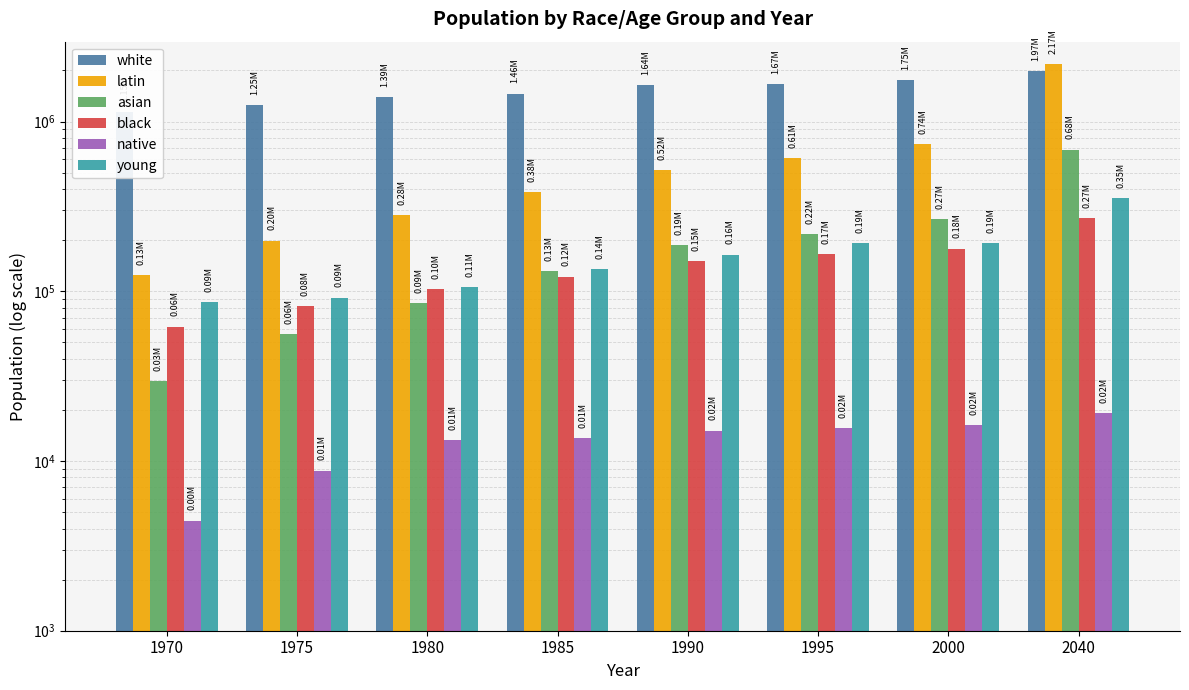

List the labels in order of native value, smallest first.

1970, 1975, 1980, 1985, 1990, 1995, 2000, 2040